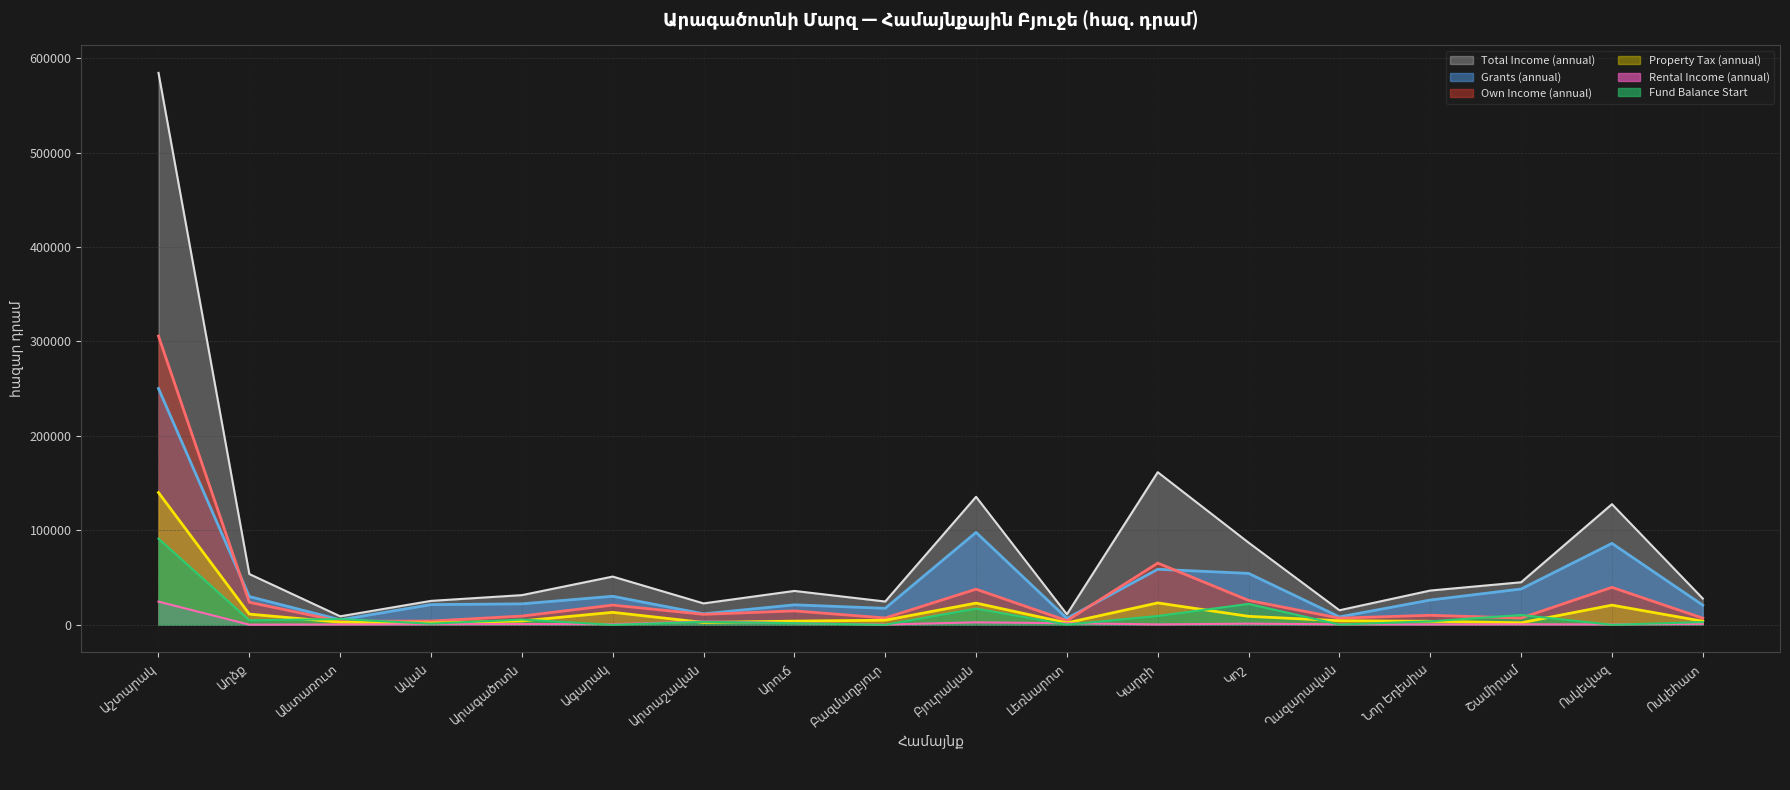

What is the value of the Total Income (annual) point at the 14th from the left?

15394.3